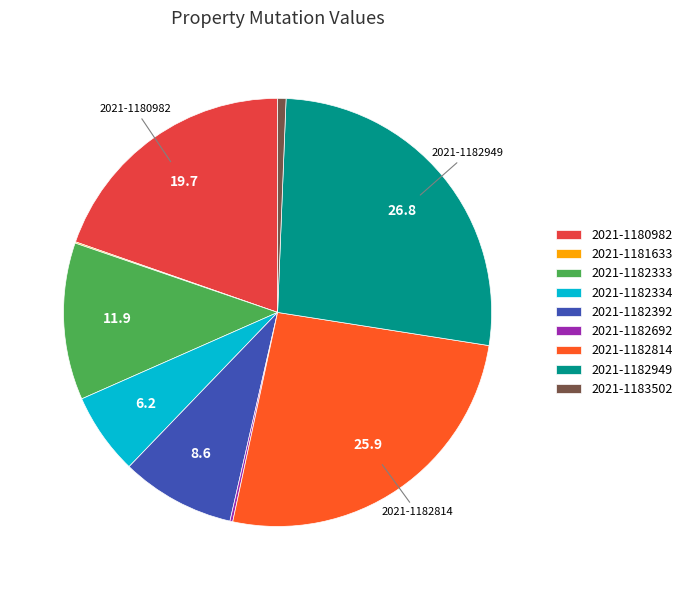

Which has a higher value, 2021-1182814 or 2021-1182334?

2021-1182814